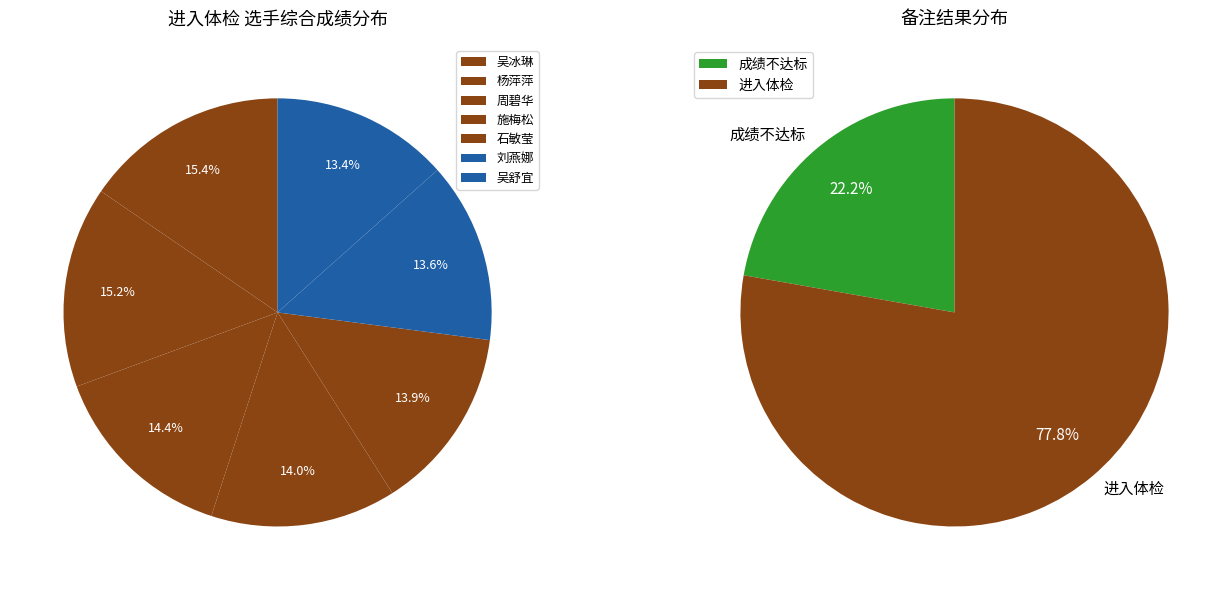

To the nearest percent, what is the combined percentage of 进入体检 and 成绩不达标?

100%